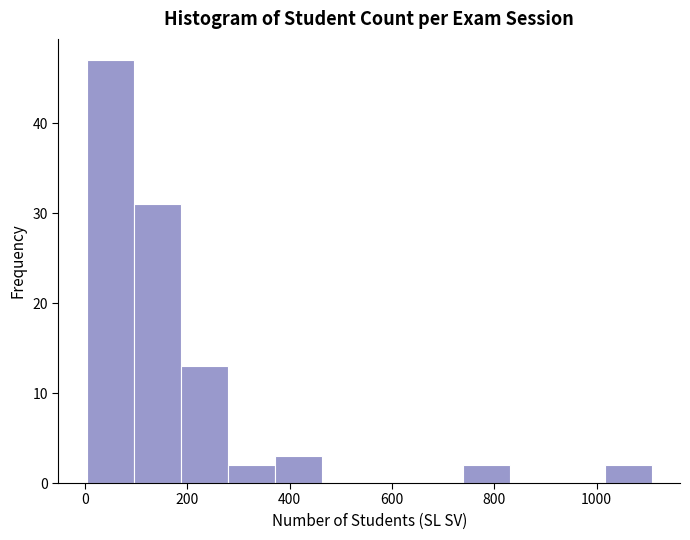

Reading left to right, transcribe this chart: for each bar, give the range it covers on the x-axis and its height. Neither the bar edges nor the heights are printed on the chart, so give them approximately, as read against the axes.

0 to 100: 47
100 to 180: 31
180 to 280: 13
280 to 380: 2
380 to 460: 3
460 to 560: 0
560 to 640: 0
640 to 740: 0
740 to 840: 2
840 to 920: 0
920 to 1020: 0
1020 to 1100: 2